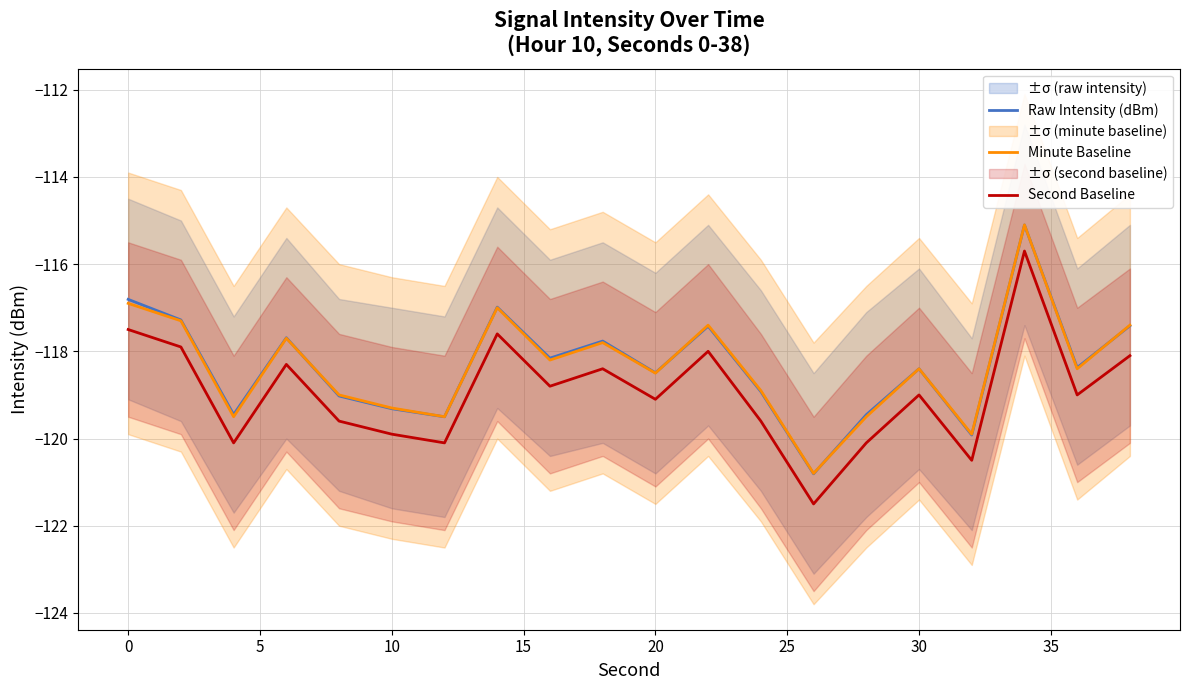

At how many categories does at least one series exceed -117?

3